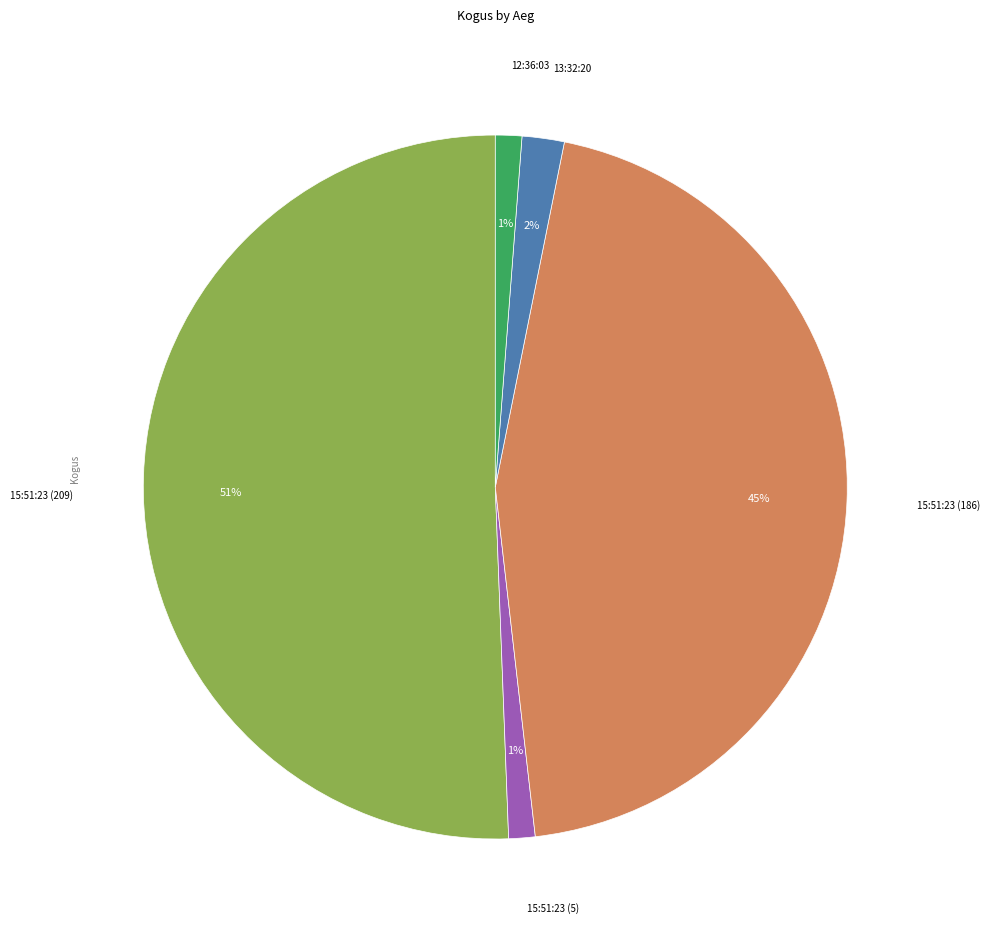

Count the number of slices in the pie.

5